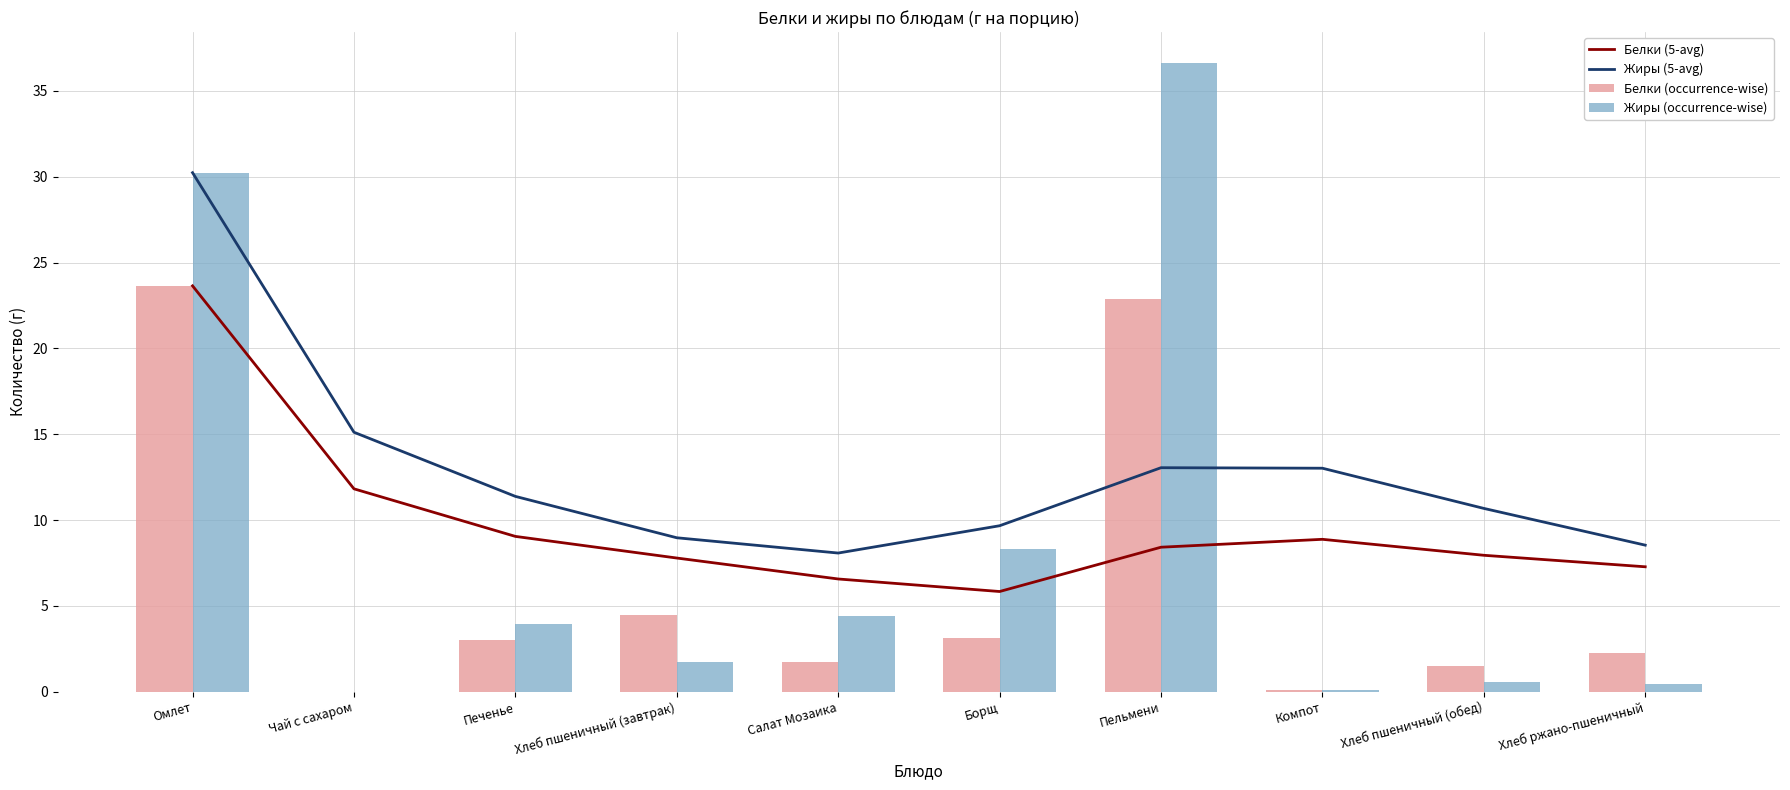

At which label does Жиры (5-avg) reach its peak?

Омлет